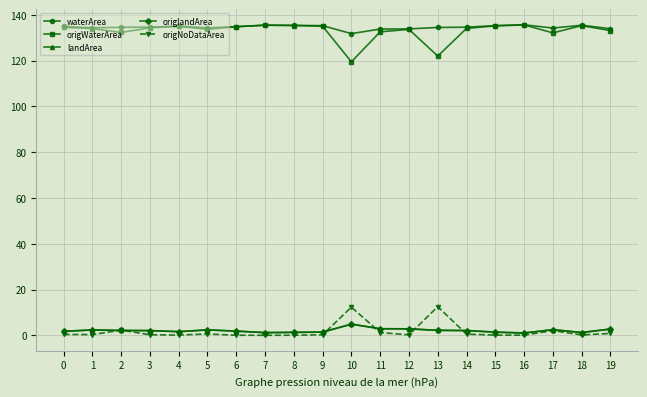

True or false: landArea and origWaterArea cross at least once.

False